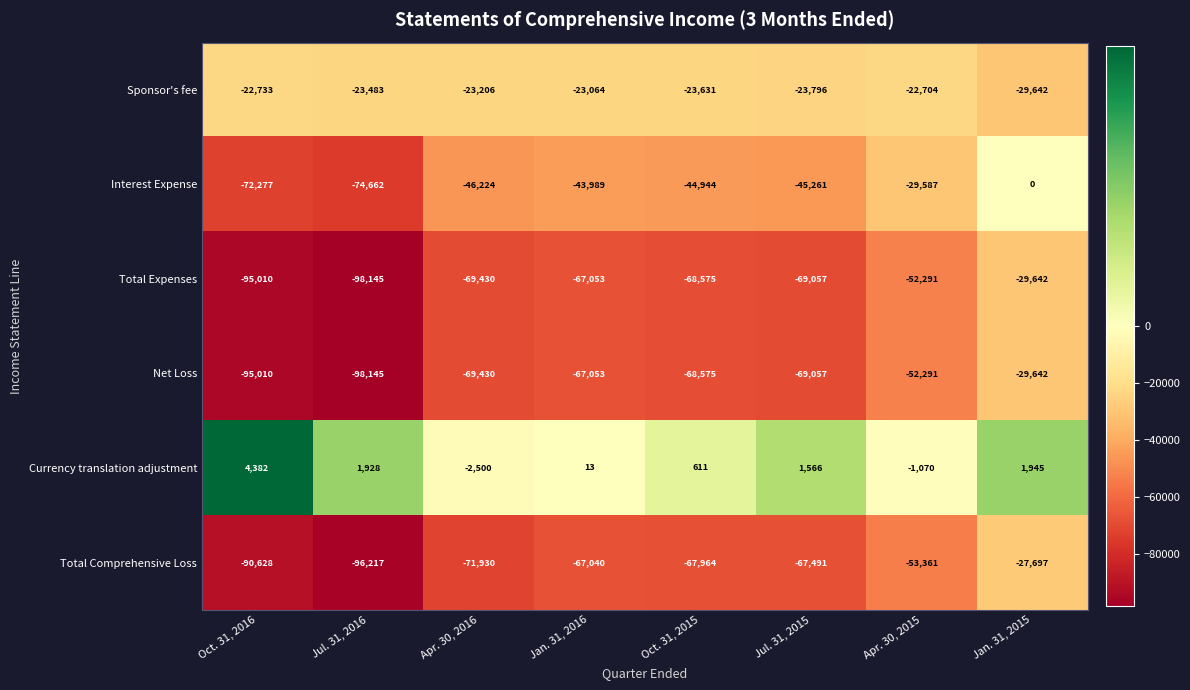

What is the sum of all Sponsor's fee values?

-192259